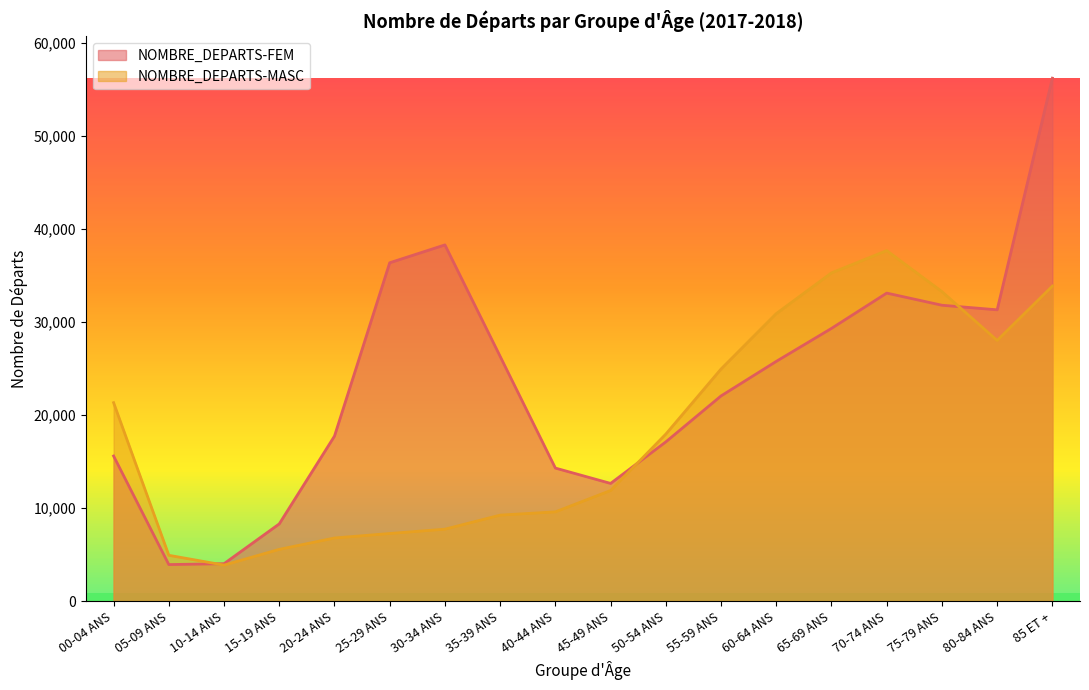

True or false: NOMBRE_DEPARTS-MASC has more than 2 points higher than both neighbors.

False